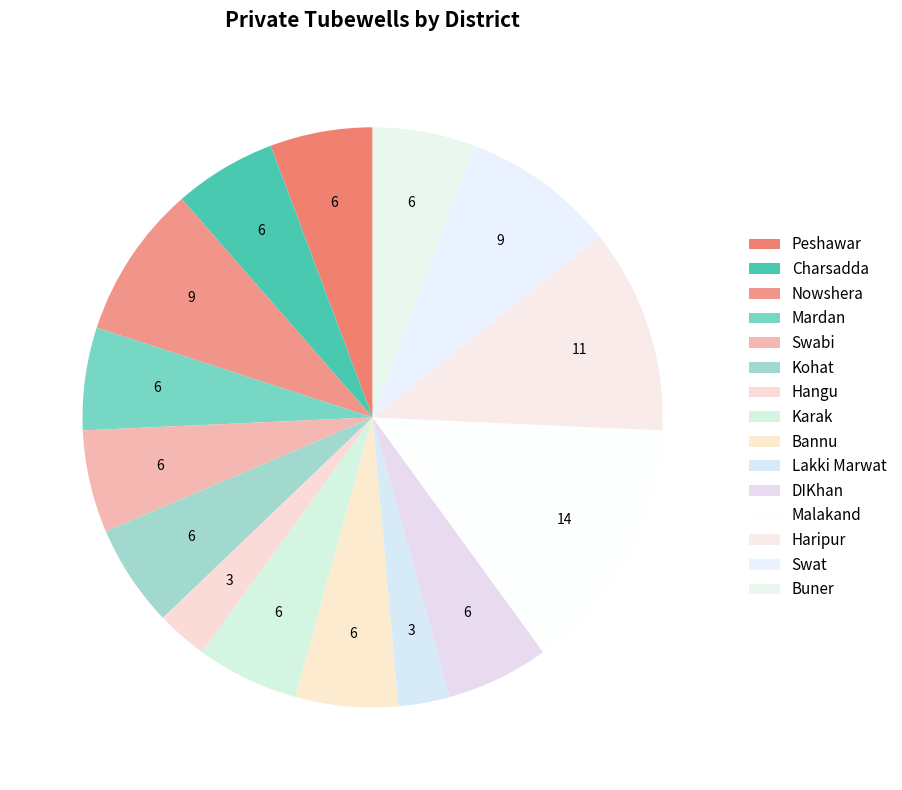

To the nearest percent, what percentage of the pie is Peshawar?

6%